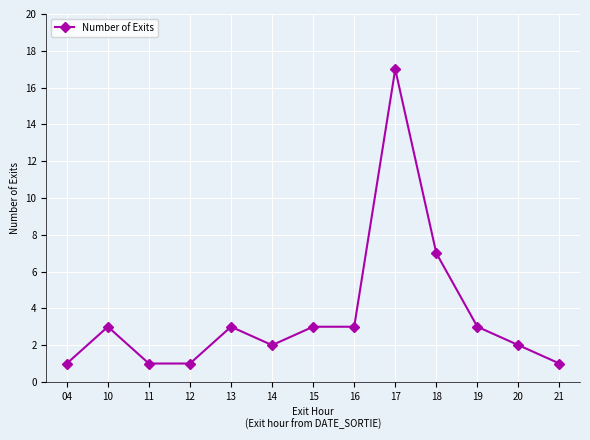

How many series are shown in this chart?

1